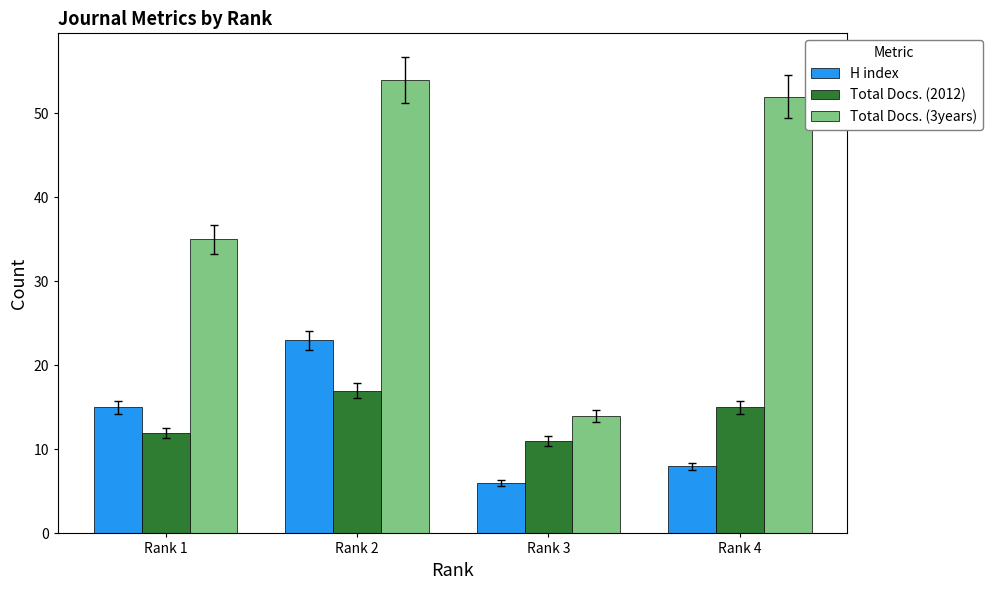

What is the difference between the highest and lowest values at Rank 1?

23